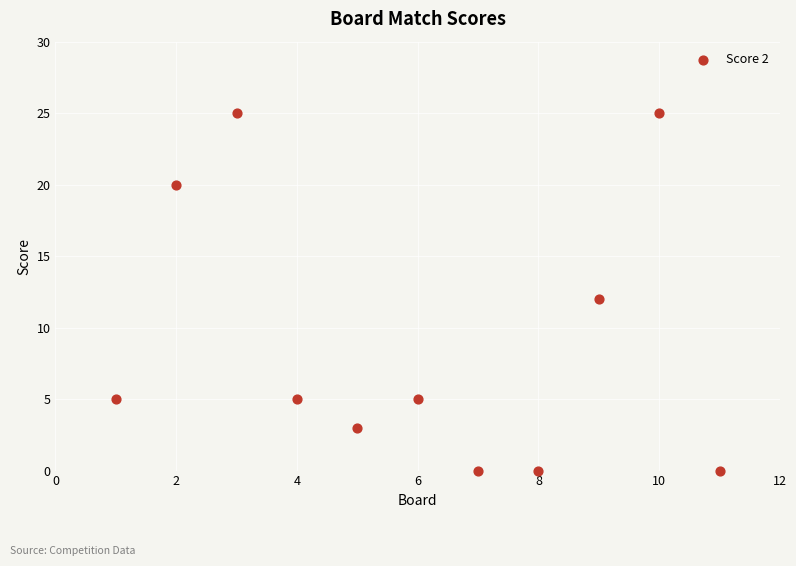

What is the average X value?

6